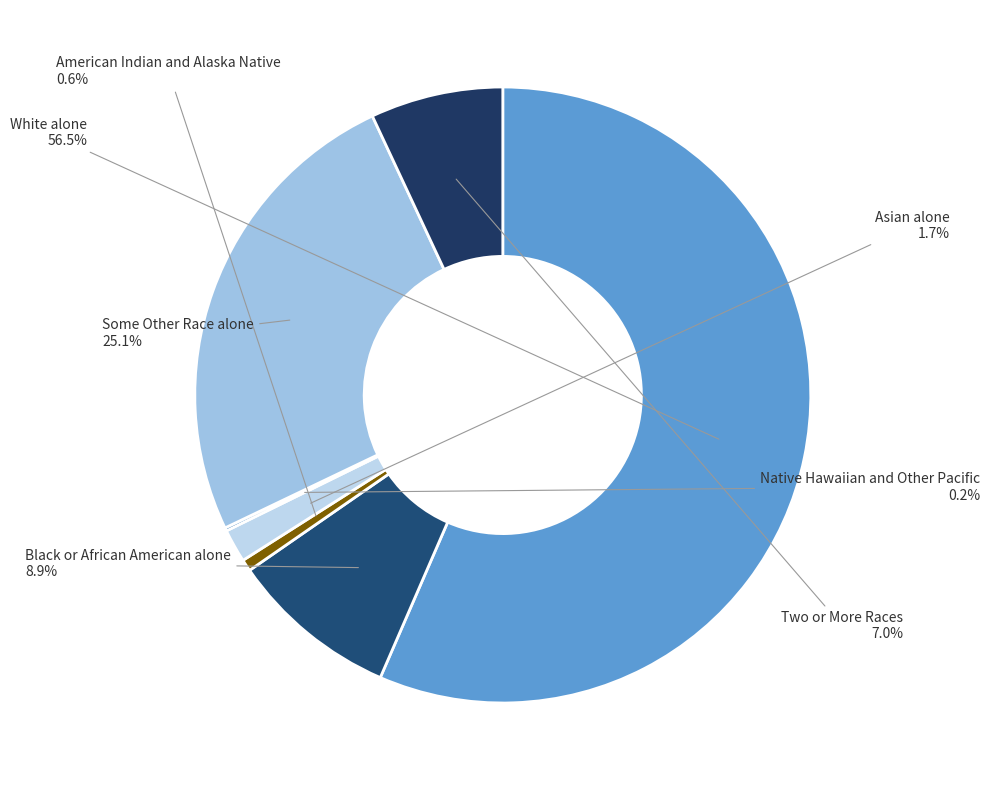

To the nearest percent, what is the average slice percentage?

14%